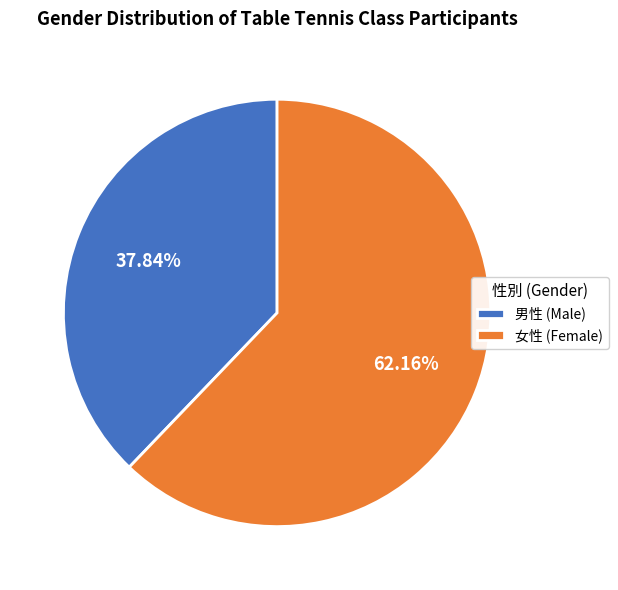

Approximately how many times larger is the value at 女性 (Female) compared to 男性 (Male)?

1.6